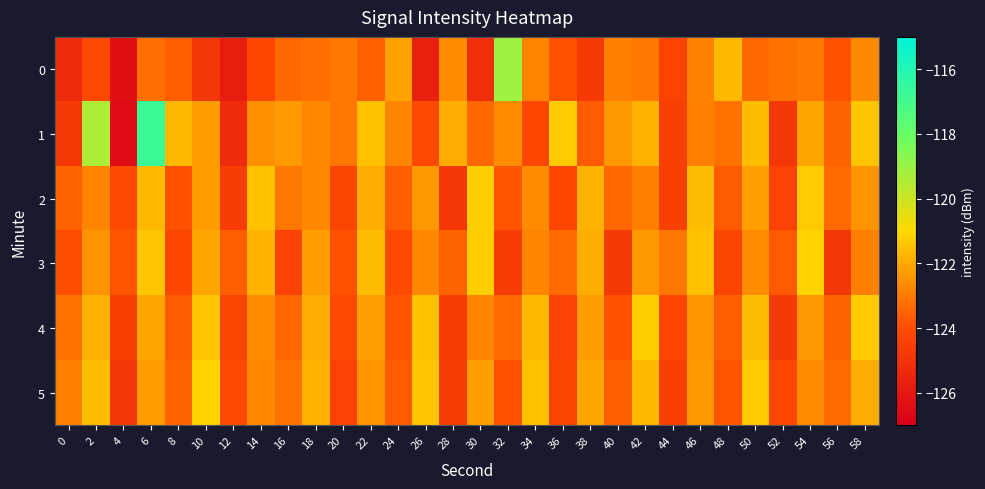

List the series in order of their peak value, lowest first.

2, 4, 3, 5, 0, 1